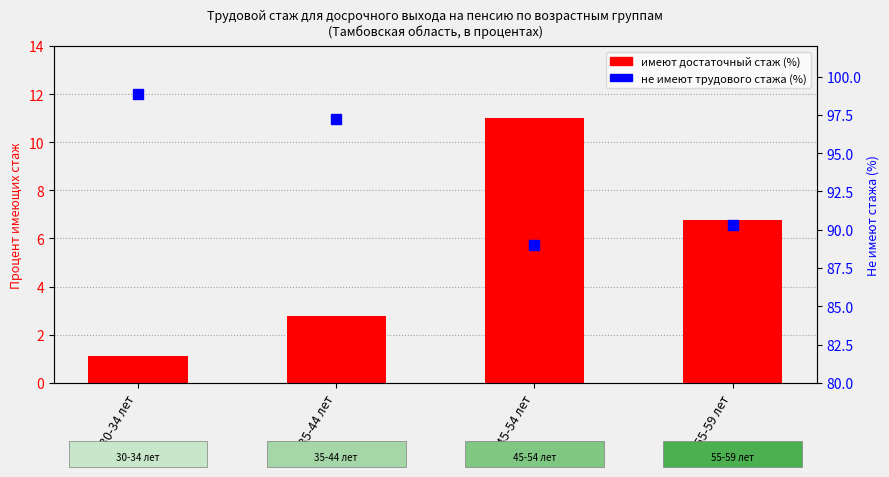

Which category has the highest value across all series?

30-34 лет